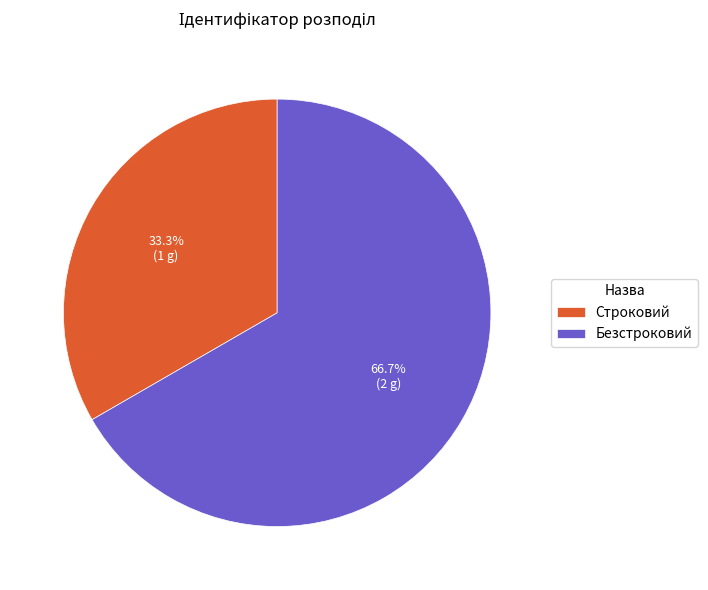

To the nearest percent, what is the difference between the Безстроковий and Строковий slice percentages?

33%